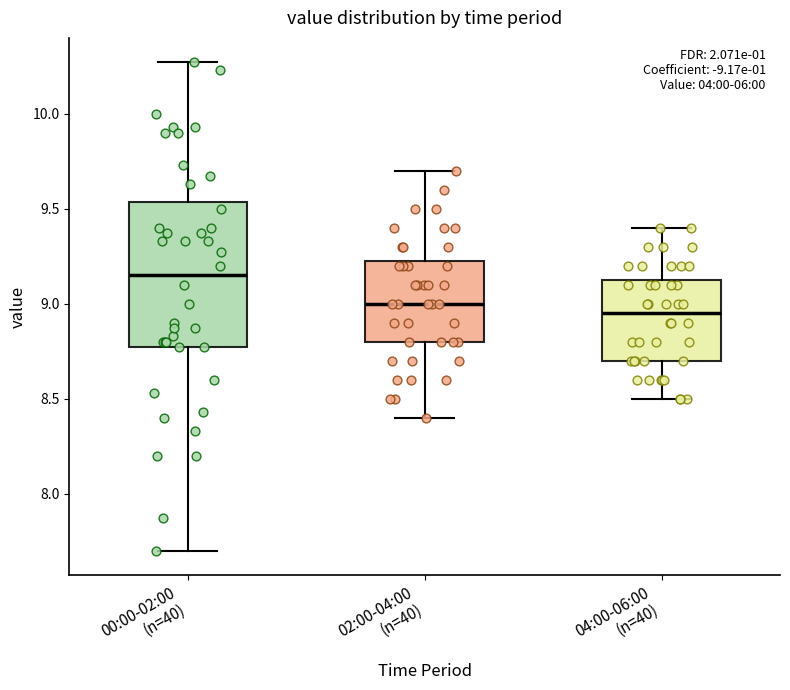

Reading left to right, read every box against the y-axis: the position of its median line, the range the box covers, and the ends of its whiskers. The values are not printed on the chart, so give them approximately, as read against the axis.

00:00-02:00 (n=40): median 9.15, box 8.75 to 9.55, whiskers 7.70 to 10.25
02:00-04:00 (n=40): median 9.00, box 8.80 to 9.25, whiskers 8.40 to 9.70
04:00-06:00 (n=40): median 8.95, box 8.70 to 9.15, whiskers 8.50 to 9.40